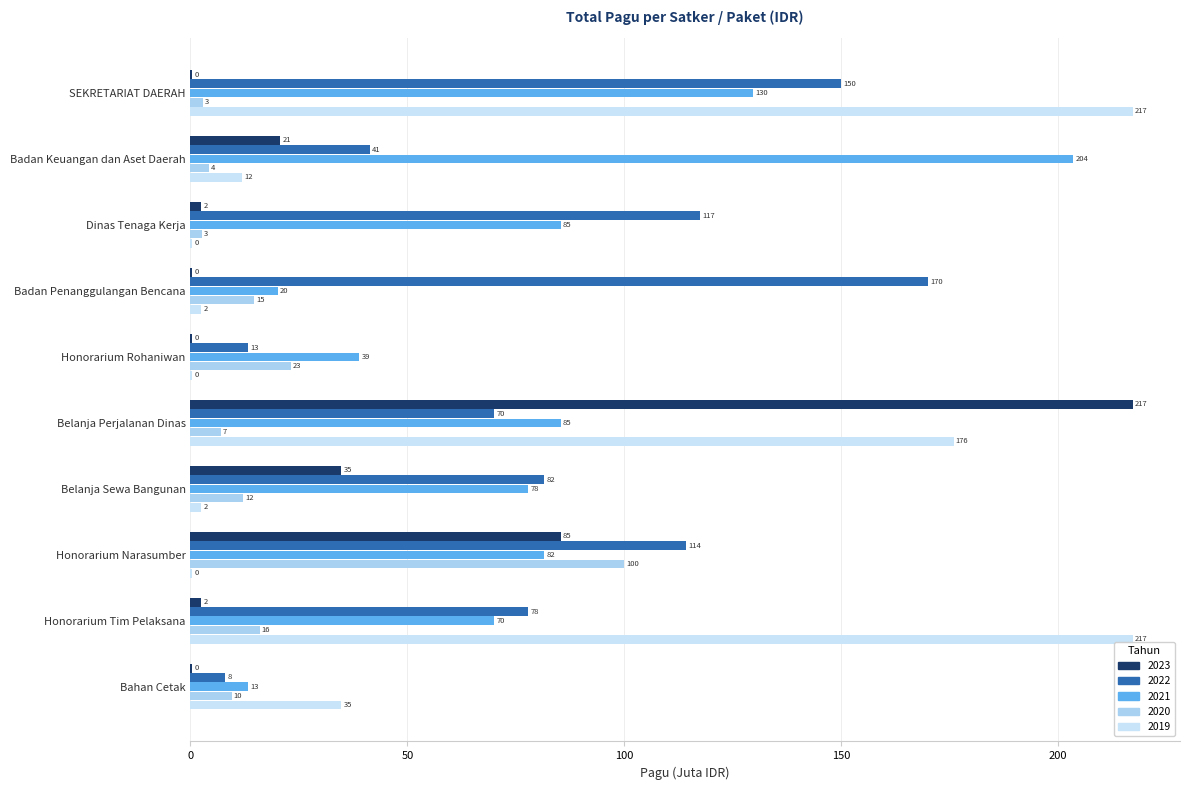

Which series has the largest total across all categories?

2022